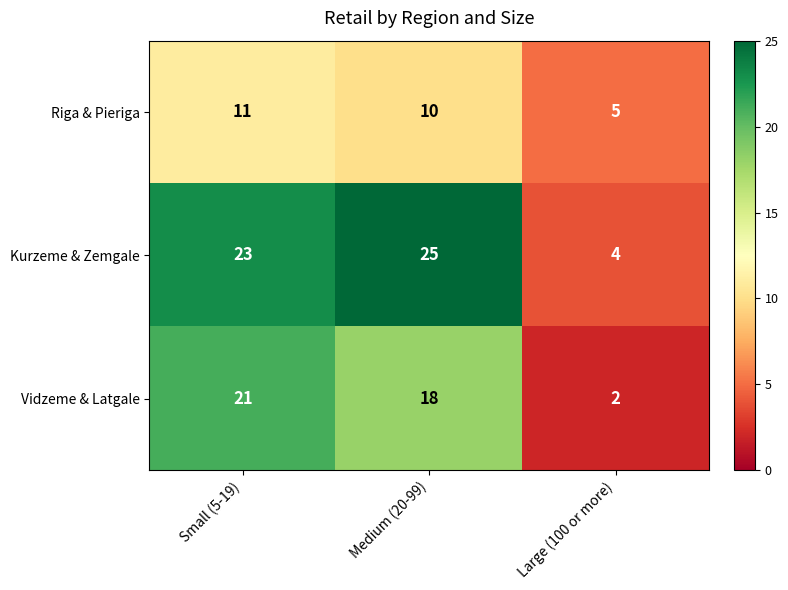

Reading right to left, what are all the values shown in this chart?

Riga & Pieriga: Large (100 or more)=5	Medium (20-99)=10	Small (5-19)=11
Kurzeme & Zemgale: Large (100 or more)=4	Medium (20-99)=25	Small (5-19)=23
Vidzeme & Latgale: Large (100 or more)=2	Medium (20-99)=18	Small (5-19)=21